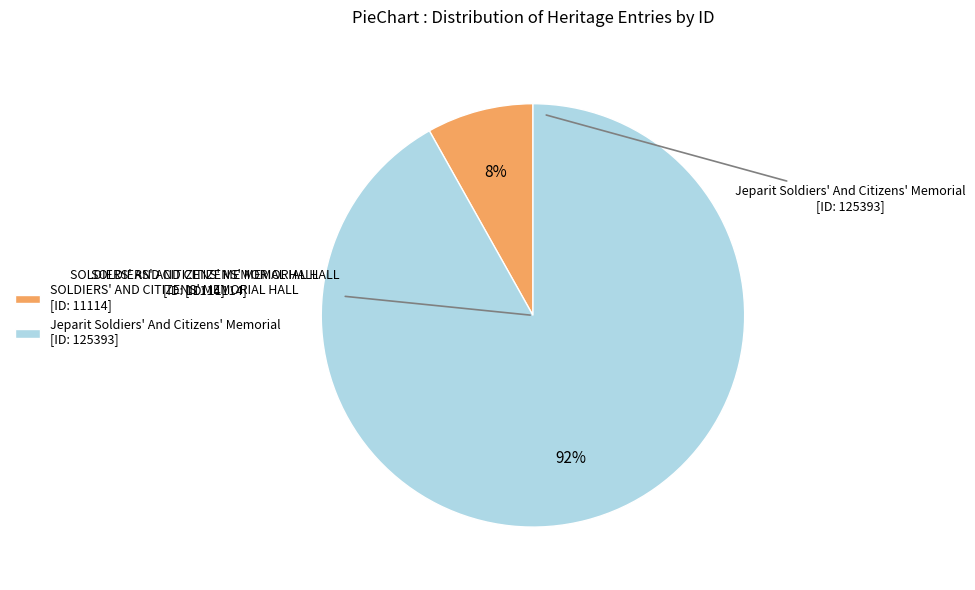

To the nearest percent, what is the average slice percentage?

50%